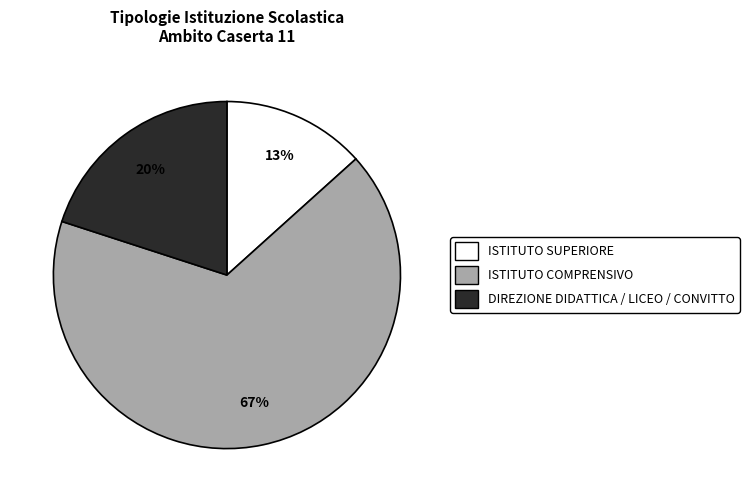

Rank the categories by value from lowest to highest.

ISTITUTO SUPERIORE, DIREZIONE DIDATTICA / LICEO / CONVITTO, ISTITUTO COMPRENSIVO